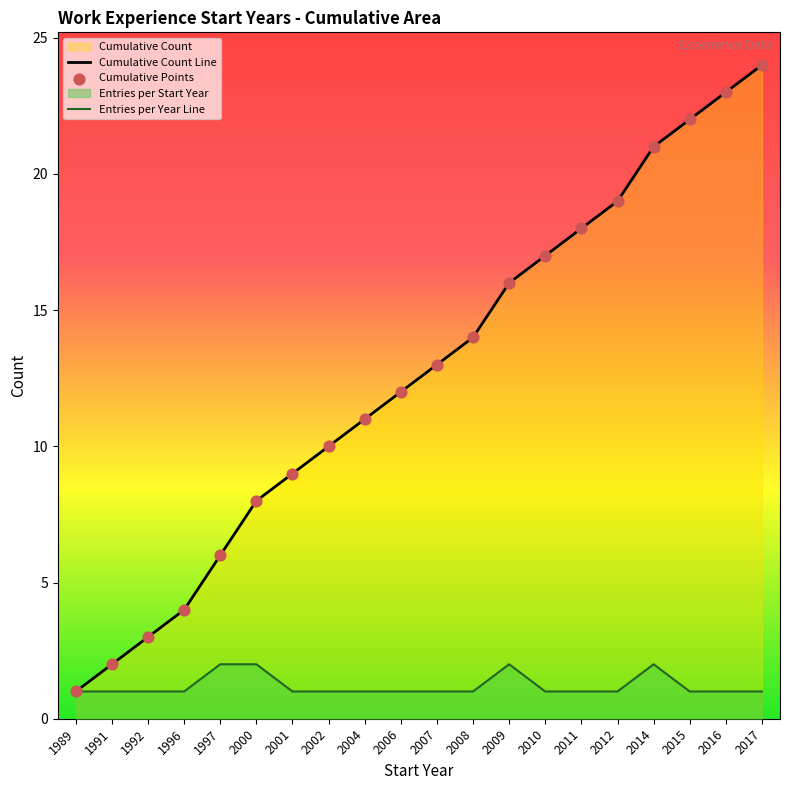

What are all the series names shown in the legend?

Cumulative Count Line, Entries per Year Line, Cumulative Points